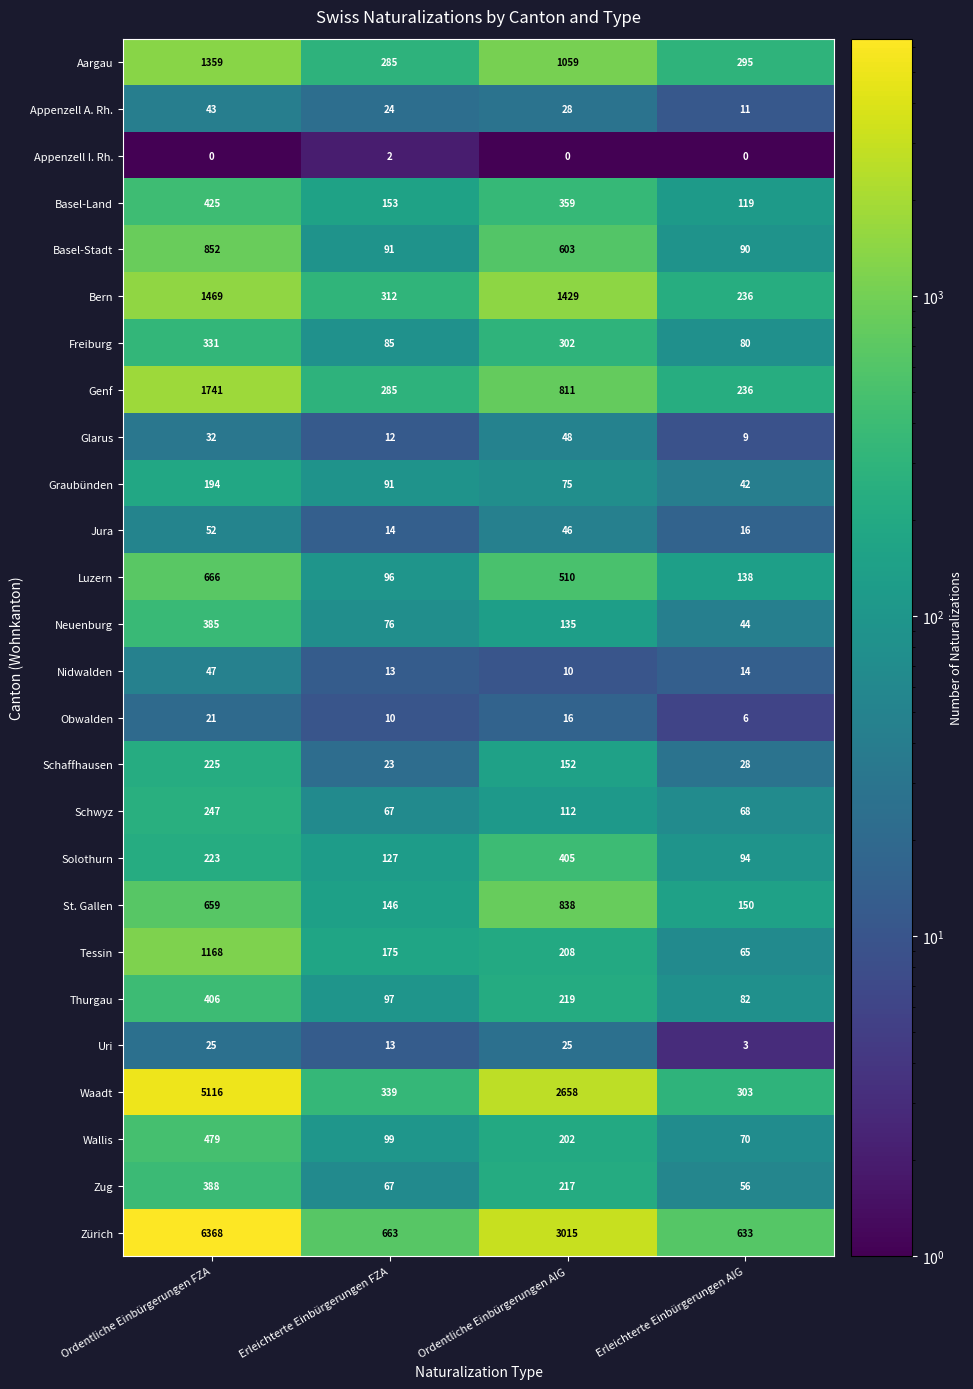

At how many categories does at least one series exceed 20?

4